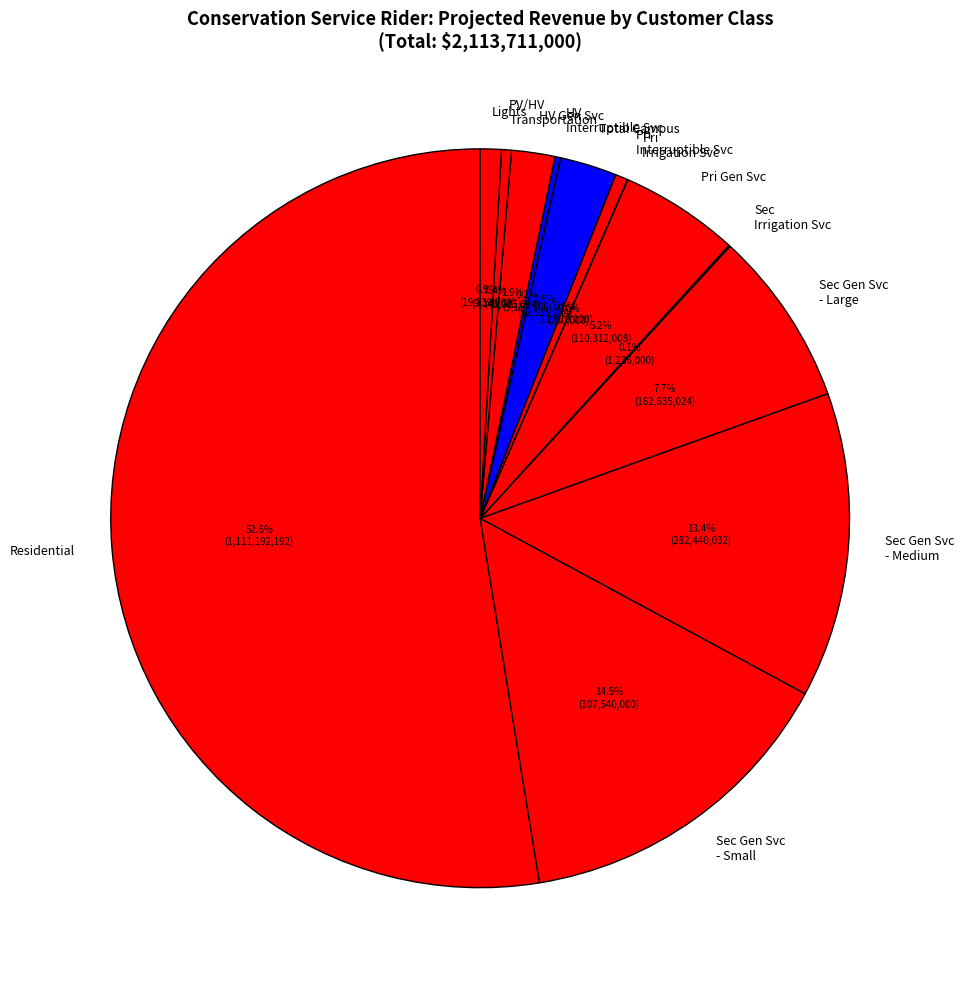

Which category has the biggest portion of the pie?

Residential